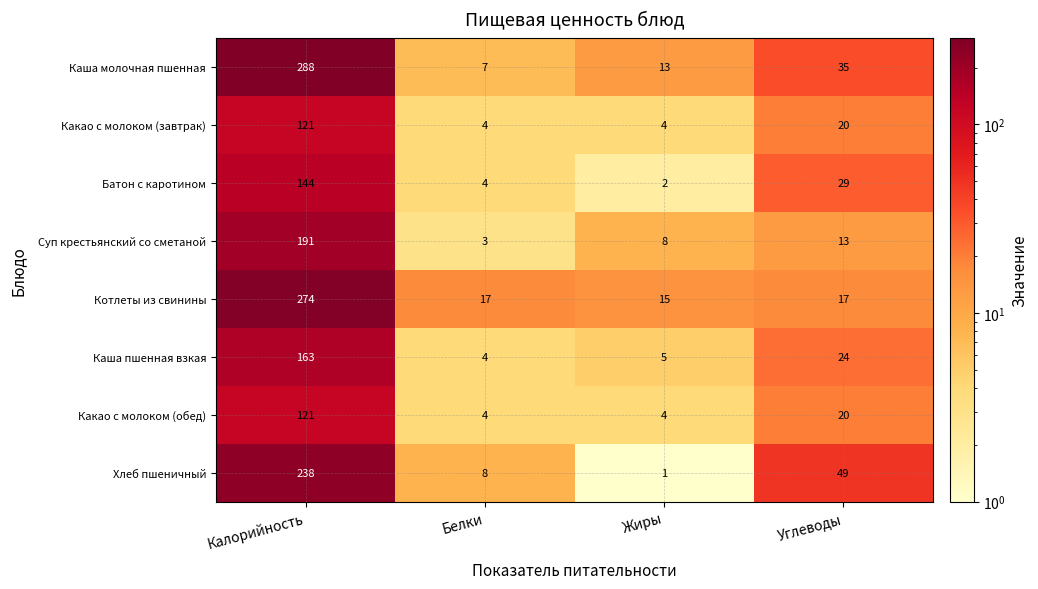

At which category does the chart reach its peak across all series?

Калорийность